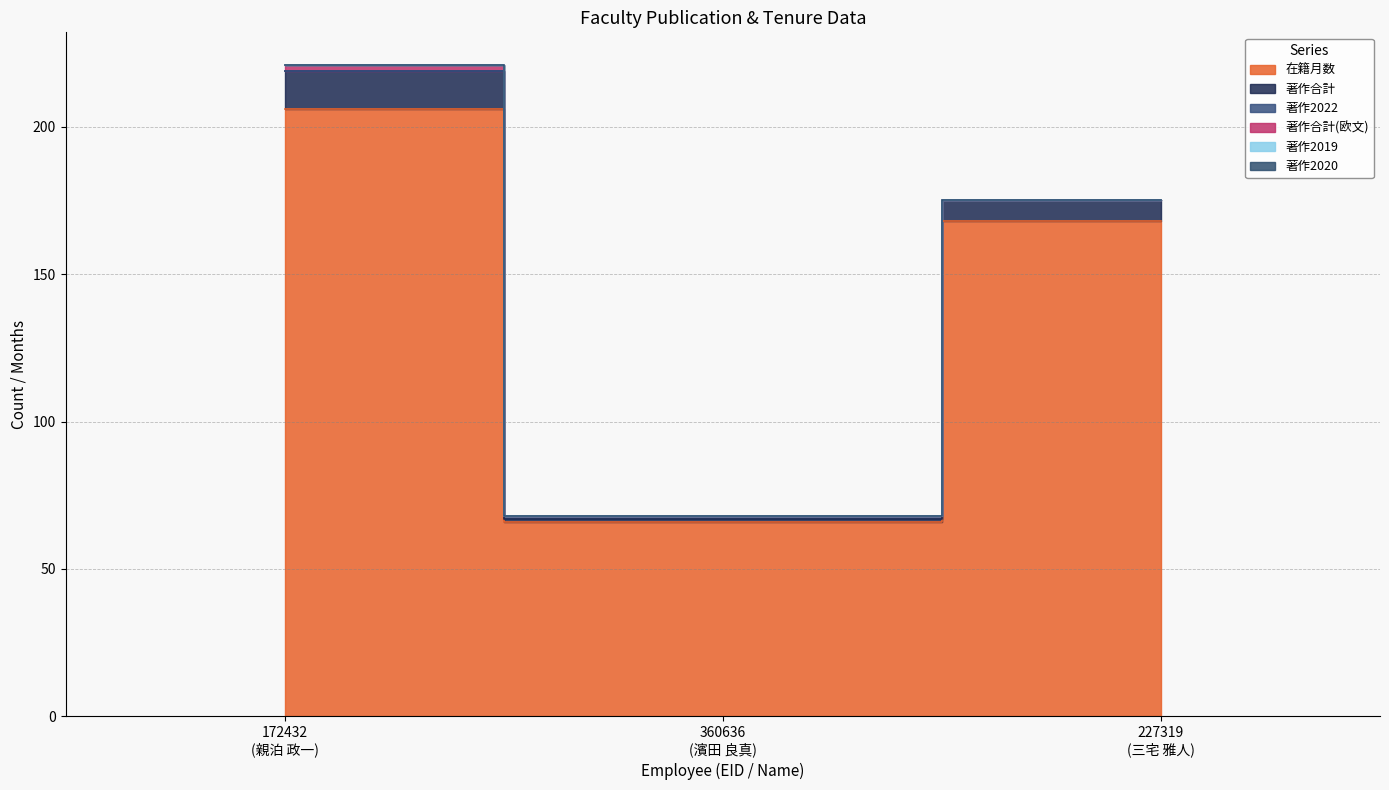

Reading left to right, list all the values displayed in this chart.

在籍月数: 172432
(親泊 政一)=206	360636
(濱田 良真)=66	227319
(三宅 雅人)=168
著作合計: 172432
(親泊 政一)=13	360636
(濱田 良真)=1	227319
(三宅 雅人)=7
著作2022: 172432
(親泊 政一)=0	360636
(濱田 良真)=1	227319
(三宅 雅人)=0
著作合計(欧文): 172432
(親泊 政一)=2	360636
(濱田 良真)=0	227319
(三宅 雅人)=0
著作2019: 172432
(親泊 政一)=0	360636
(濱田 良真)=0	227319
(三宅 雅人)=0
著作2020: 172432
(親泊 政一)=0	360636
(濱田 良真)=0	227319
(三宅 雅人)=0